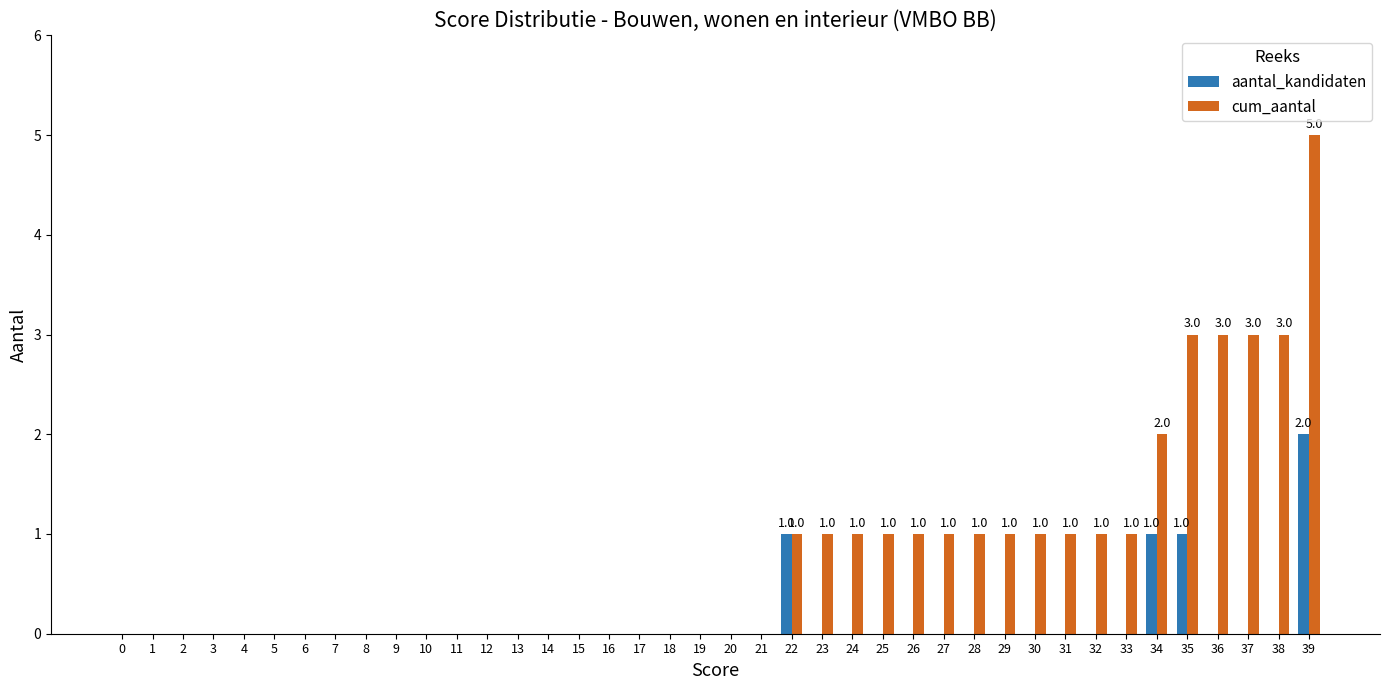

Is the value of aantal_kandidaten at 17 greater than the value of cum_aantal at 35?

No